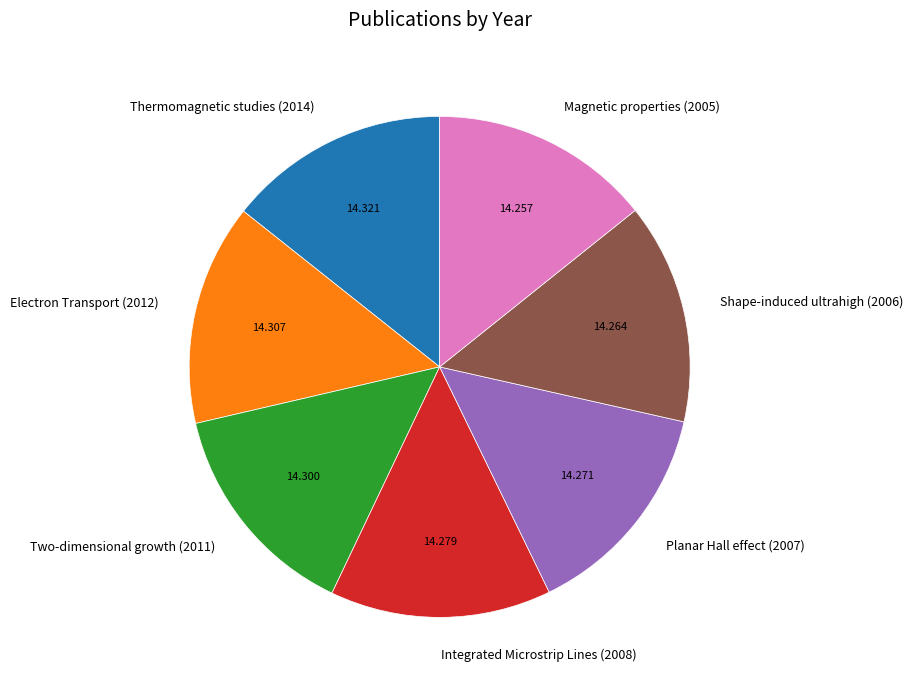

Approximately how many times larger is the value at Shape-induced ultrahigh (2006) compared to Magnetic properties (2005)?

1.0